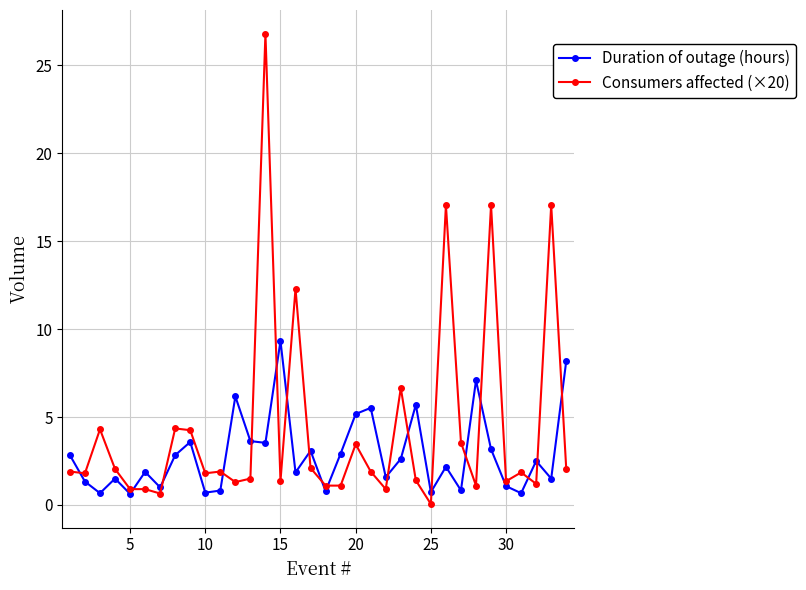

What is the value of the Consumers affected (×20) point at the 11th from the left?

1.9